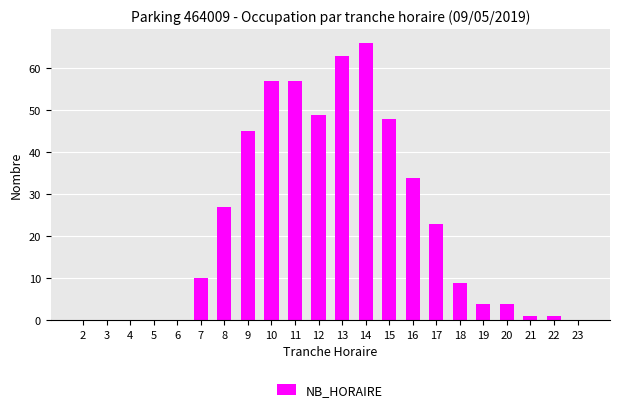

Reading right to left, list all the values displayed in this chart.

23=0	22=1	21=1	20=4	19=4	18=9	17=23	16=34	15=48	14=66	13=63	12=49	11=57	10=57	9=45	8=27	7=10	6=0	5=0	4=0	3=0	2=0